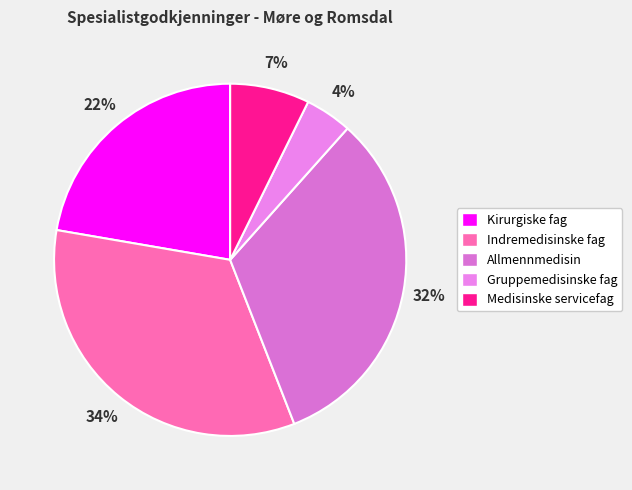

The Gruppemedisinske fag slice represents 4% of the pie. True or false?

True